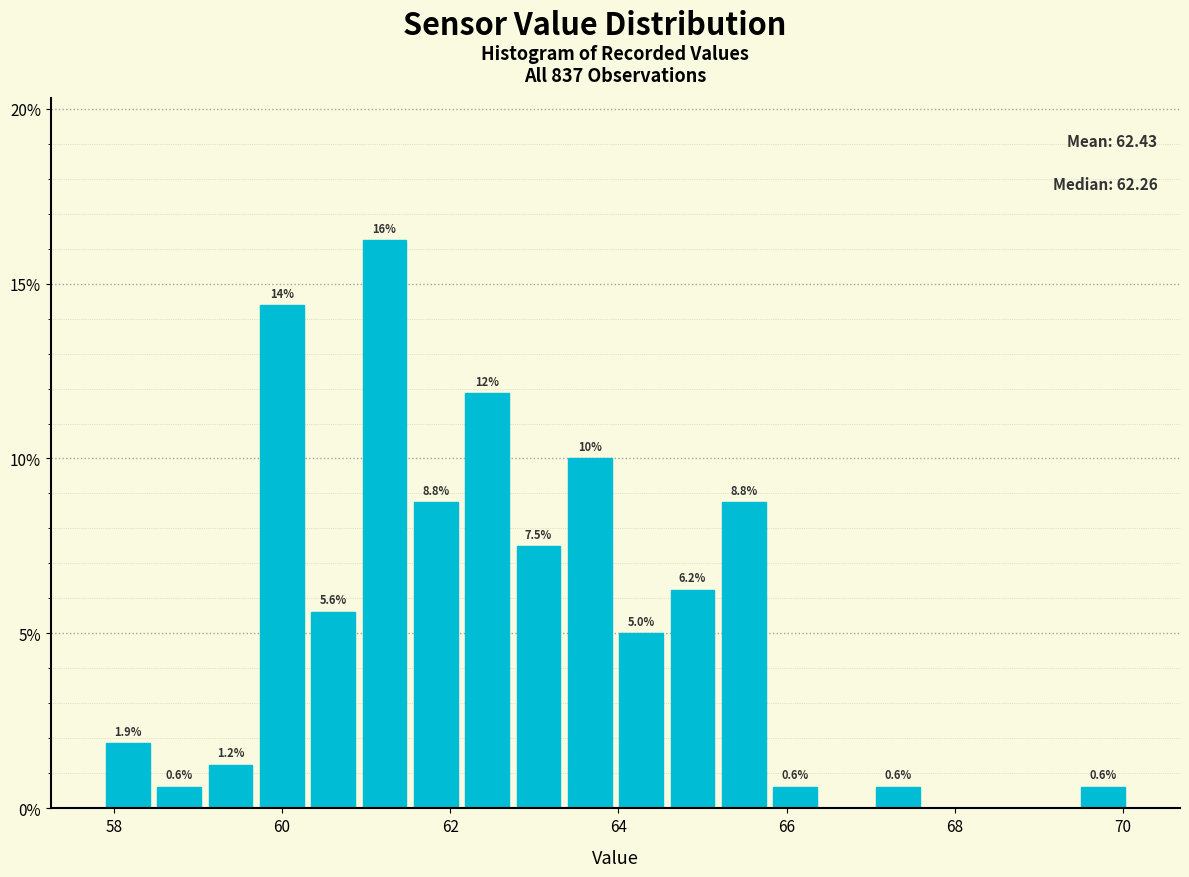

Around what value on the x-axis is the tallest bar? Give the approximate position of its centre, as read against the axis.

61.2